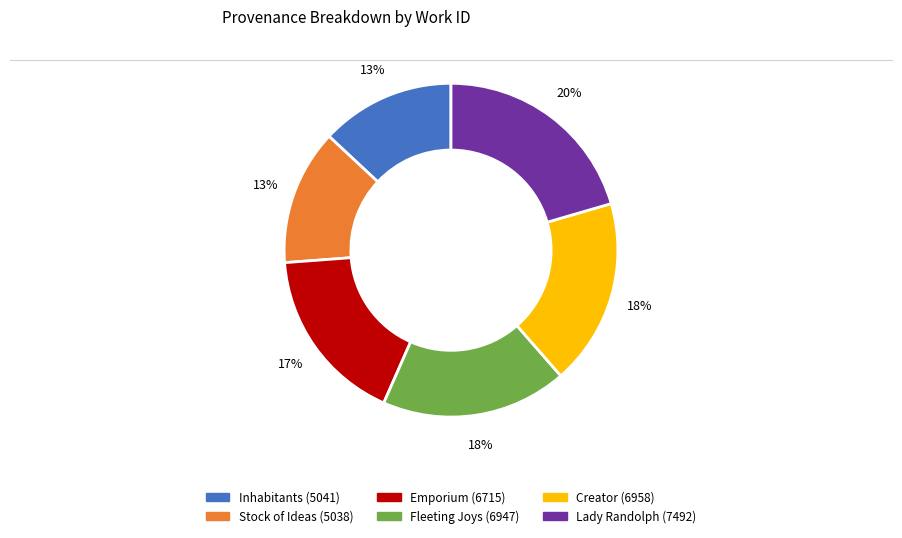

What percentage is the Lady Randolph (7492) slice, to the nearest percent?

20%